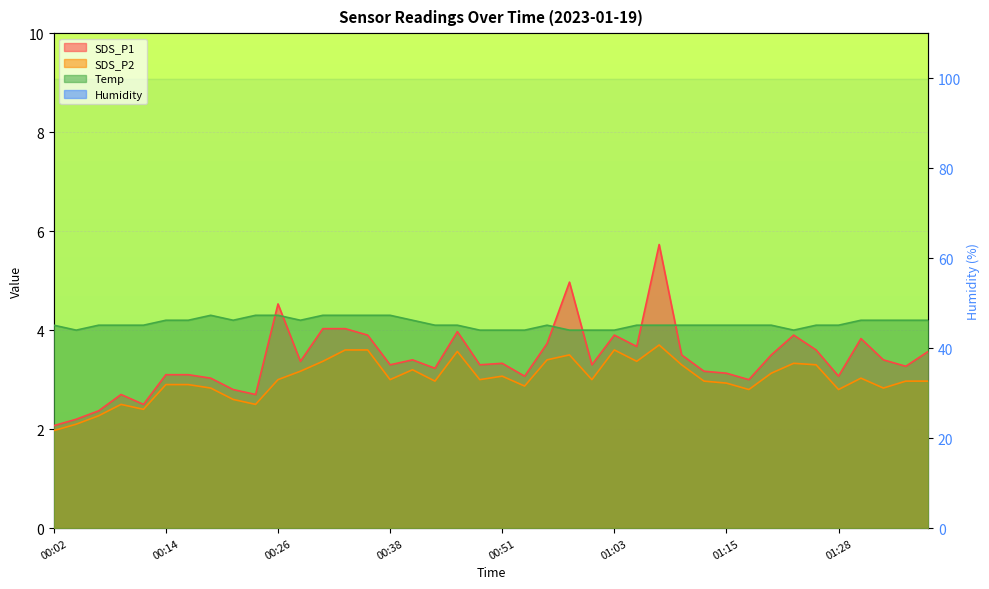

Reading left to right, list all the values displayed in this chart.

SDS_P1: 00:02=2.1	00:04=2.2	00:07=2.4	00:09=2.7	00:12=2.5	00:14=3.1	00:16=3.1	00:19=3.0	00:21=2.8	00:24=2.7	00:26=4.5	00:29=3.4	00:31=4.0	00:34=4.0	00:36=3.9	00:38=3.3	00:42=3.4	00:44=3.2	00:46=4.0	00:49=3.3	00:51=3.3	00:53=3.1	00:56=3.7	00:58=5.0	01:01=3.3	01:03=3.9	01:06=3.7	01:08=5.7	01:10=3.5	01:13=3.2	01:15=3.1	01:18=3.0	01:20=3.5	01:23=3.9	01:25=3.6	01:28=3.1	01:30=3.8	01:33=3.4	01:35=3.3	01:37=3.6
SDS_P2: 00:02=2.0	00:04=2.1	00:07=2.3	00:09=2.5	00:12=2.4	00:14=2.9	00:16=2.9	00:19=2.8	00:21=2.6	00:24=2.5	00:26=3.0	00:29=3.2	00:31=3.4	00:34=3.6	00:36=3.6	00:38=3.0	00:42=3.2	00:44=3.0	00:46=3.6	00:49=3.0	00:51=3.1	00:53=2.9	00:56=3.4	00:58=3.5	01:01=3.0	01:03=3.6	01:06=3.4	01:08=3.7	01:10=3.3	01:13=3.0	01:15=2.9	01:18=2.8	01:20=3.1	01:23=3.3	01:25=3.3	01:28=2.8	01:30=3.0	01:33=2.8	01:35=3.0	01:37=3.0
Temp: 00:02=4.1	00:04=4.0	00:07=4.1	00:09=4.1	00:12=4.1	00:14=4.2	00:16=4.2	00:19=4.3	00:21=4.2	00:24=4.3	00:26=4.3	00:29=4.2	00:31=4.3	00:34=4.3	00:36=4.3	00:38=4.3	00:42=4.2	00:44=4.1	00:46=4.1	00:49=4.0	00:51=4.0	00:53=4.0	00:56=4.1	00:58=4.0	01:01=4.0	01:03=4.0	01:06=4.1	01:08=4.1	01:10=4.1	01:13=4.1	01:15=4.1	01:18=4.1	01:20=4.1	01:23=4.0	01:25=4.1	01:28=4.1	01:30=4.2	01:33=4.2	01:35=4.2	01:37=4.2